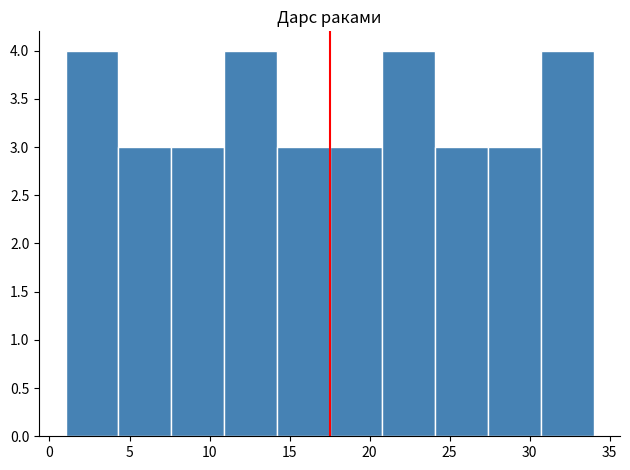

Reading left to right, list every bar in this chart as the range it spans on the x-axis followed by its height. Neither the bar edges nor the heights are printed on the chart, so give them approximately, as read against the axes.

1.0 to 4.3: 4
4.3 to 7.6: 3
7.6 to 10.9: 3
10.9 to 14.2: 4
14.2 to 17.5: 3
17.5 to 20.8: 3
20.8 to 24.1: 4
24.1 to 27.4: 3
27.4 to 30.7: 3
30.7 to 34.0: 4